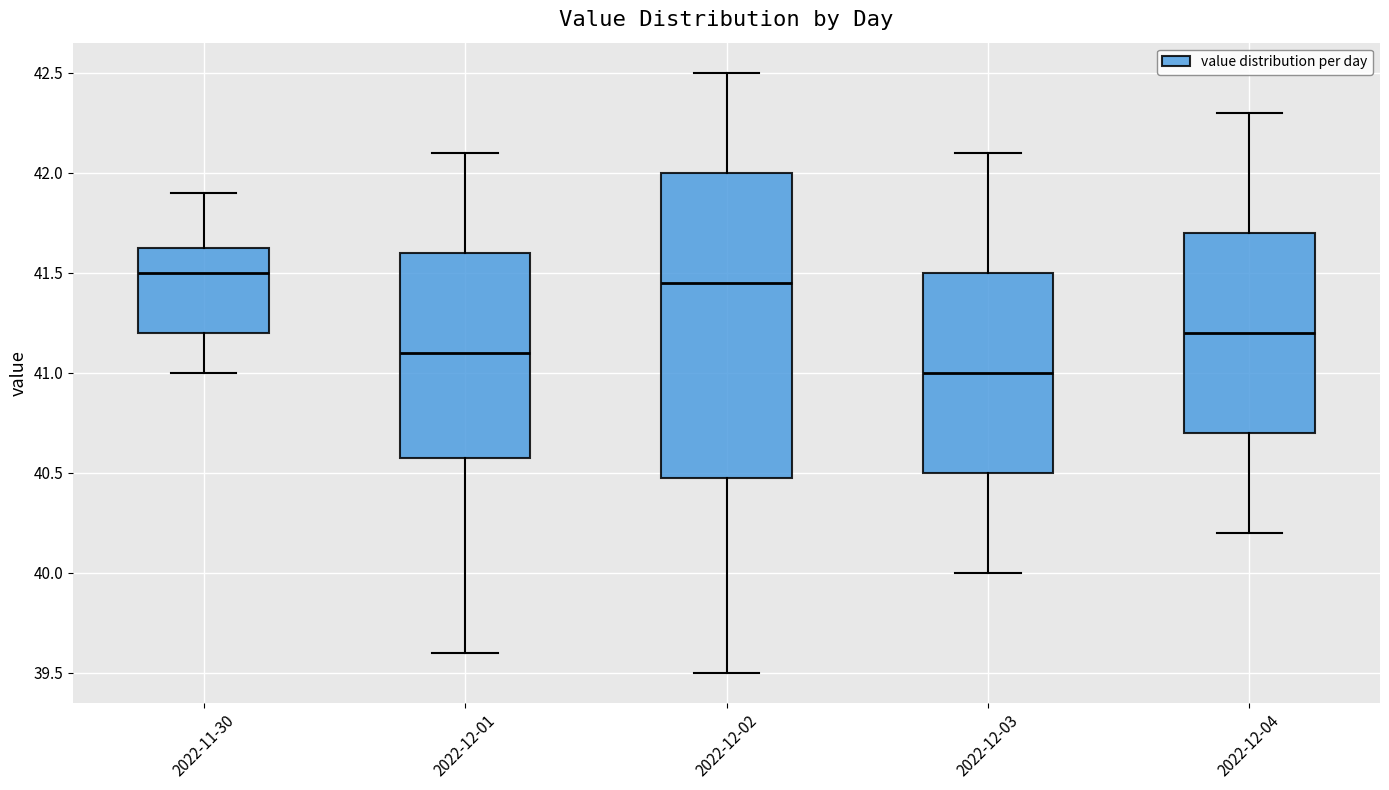

Comparing the boxes themselves (not the whiskers), which one is the tallest?

2022-12-02